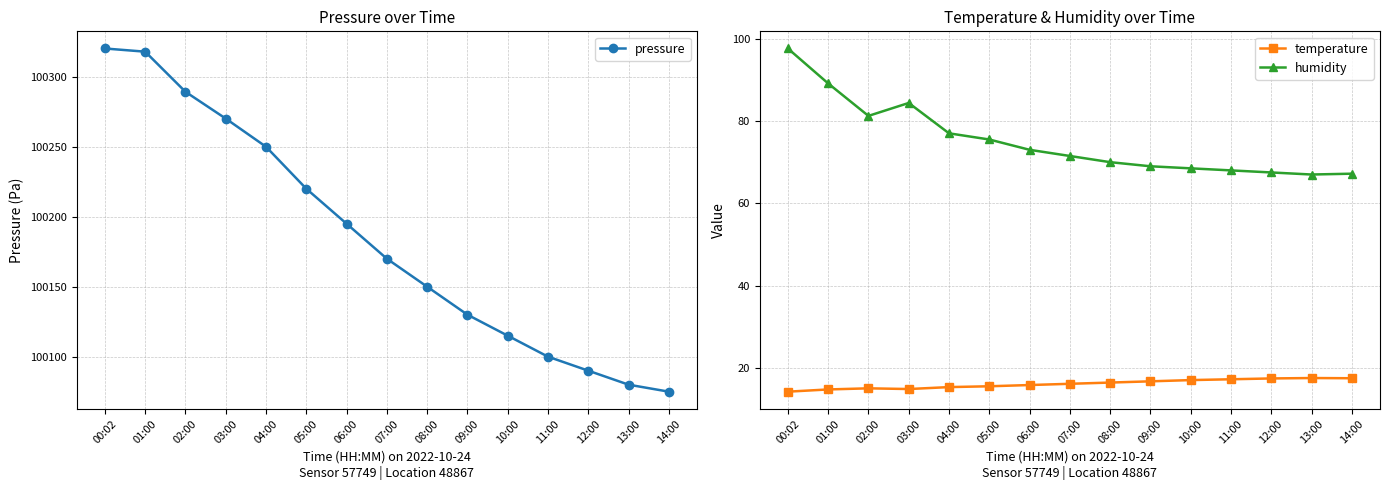

At 11:00, list the series in order from largest to smallest.

pressure, humidity, temperature